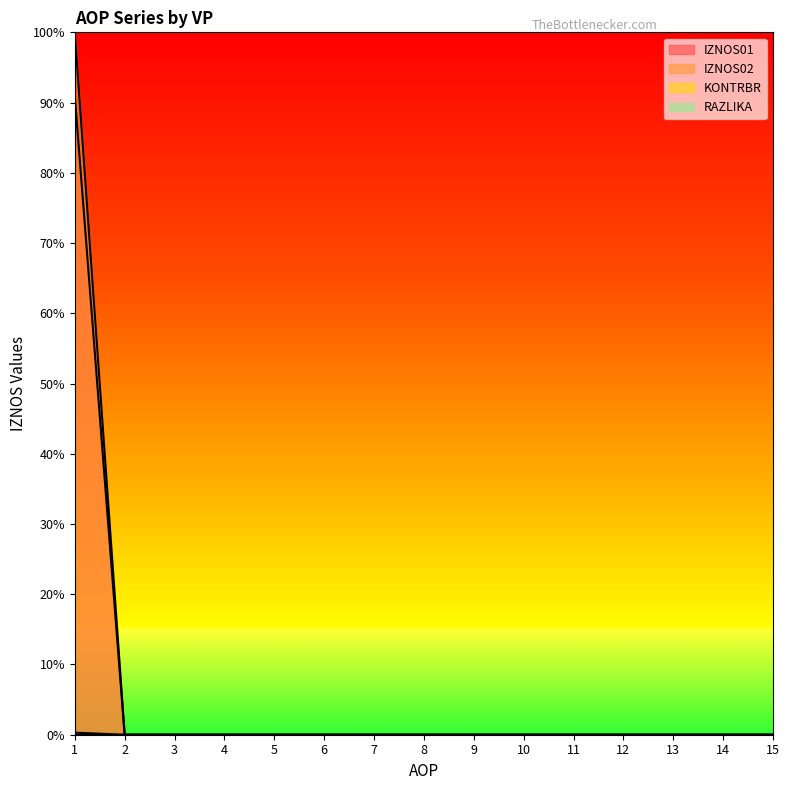

Which category has the highest value in the IZNOS01 series?

1